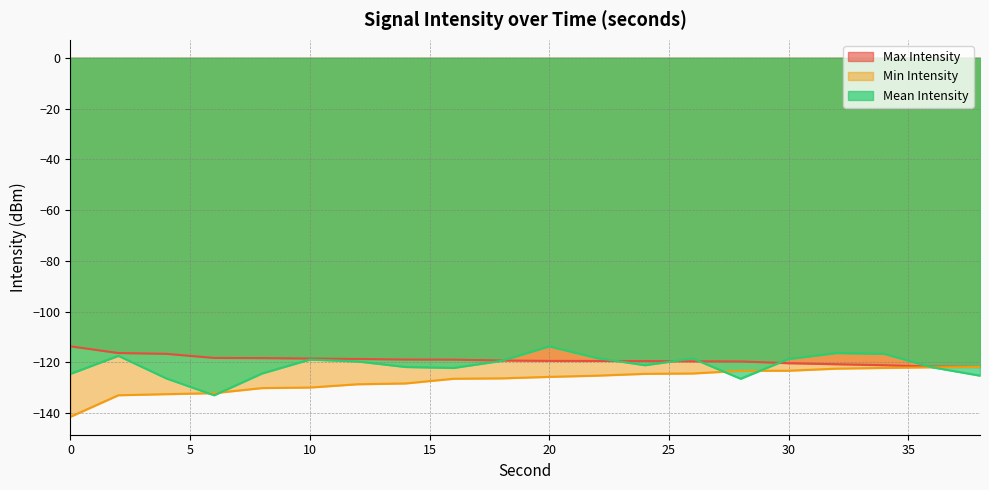

Rank the categories by Max Intensity value from highest to lowest.

0, 2, 4, 6, 8, 10, 12, 14, 16, 18, 20, 22, 24, 26, 28, 30, 32, 34, 36, 38